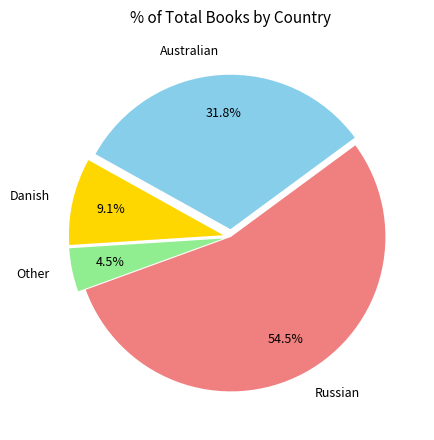

Between Russian and Other, which is larger?

Russian